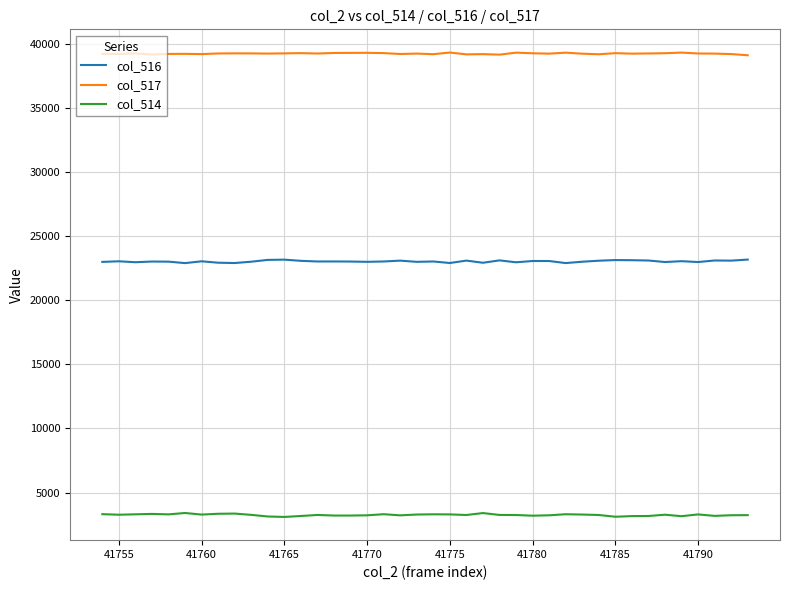

True or false: col_516 and col_514 cross at least once.

False